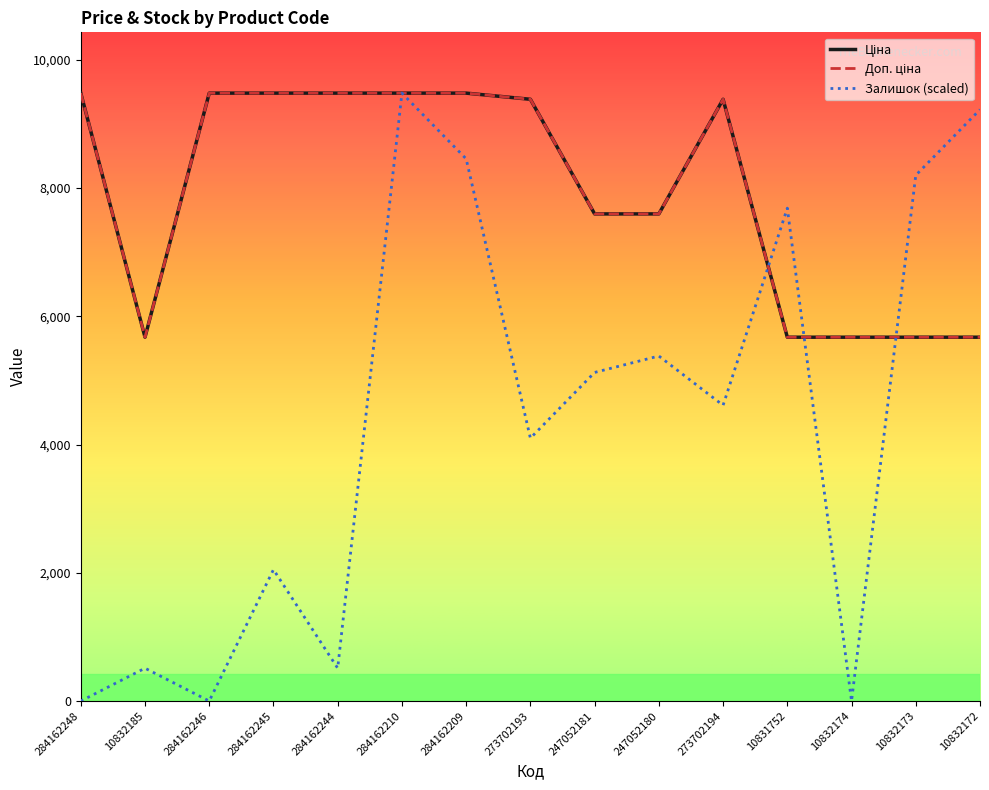

Does the chart display data point markers on the line(s)?

No